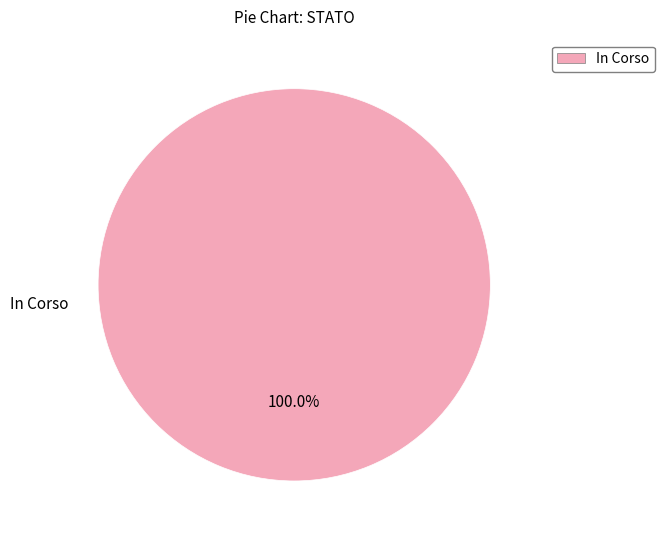

Which slice represents more than half of the pie?

In Corso